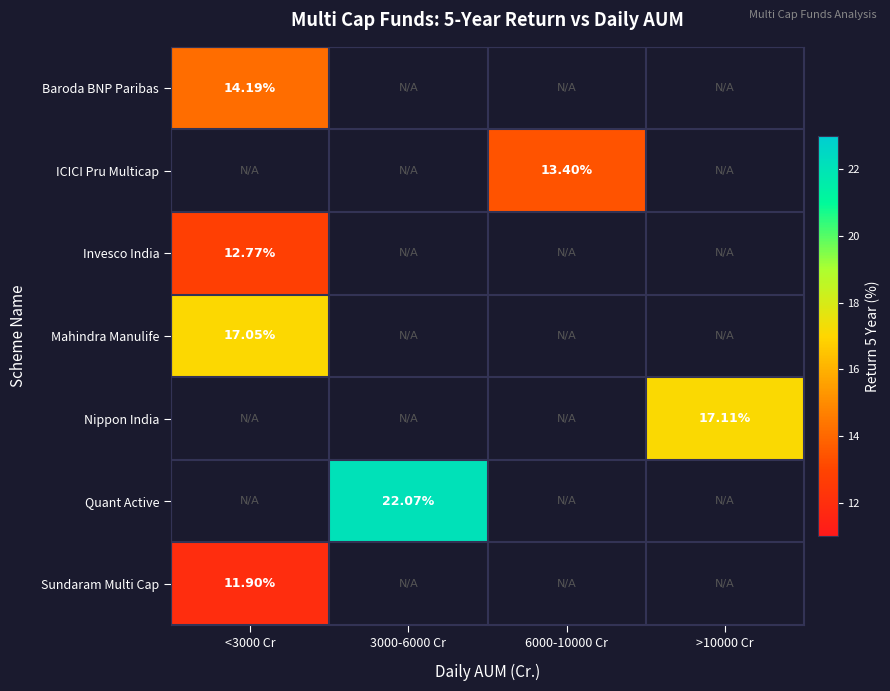

At which category does the chart reach its peak across all series?

3000-6000 Cr